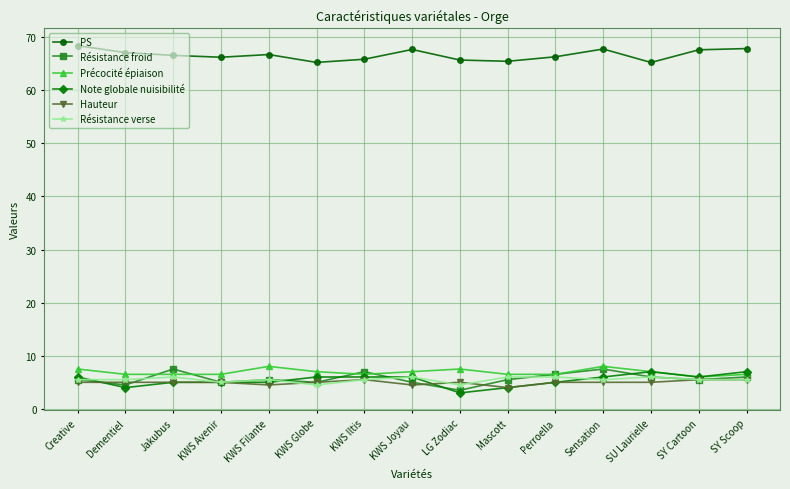

Which label corresponds to the smallest value in the chart?

LG Zodiac